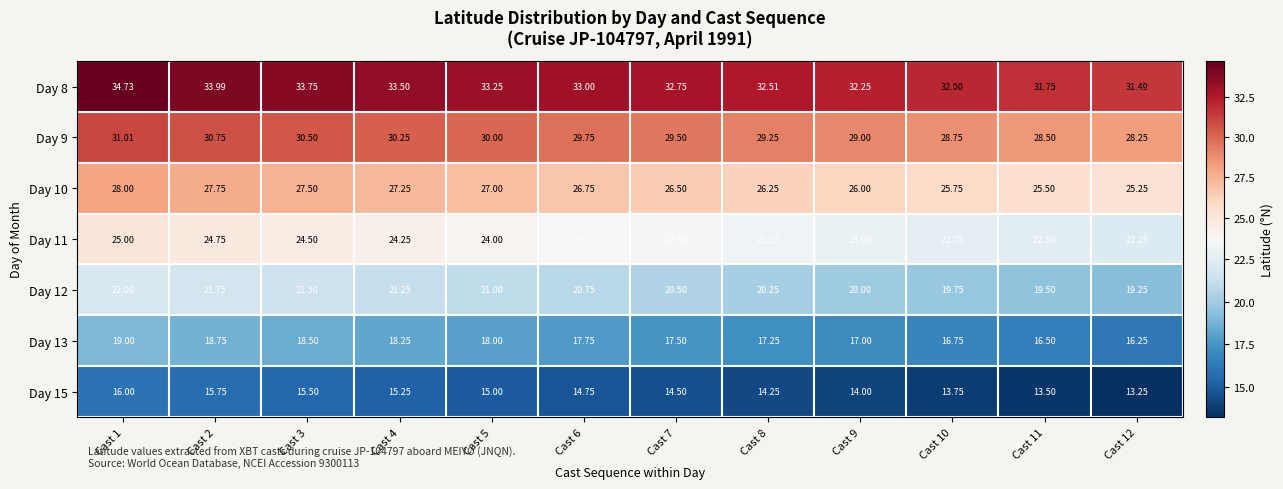

Is the value of Day 8 at Cast 4 greater than the value of Day 15 at Cast 1?

Yes